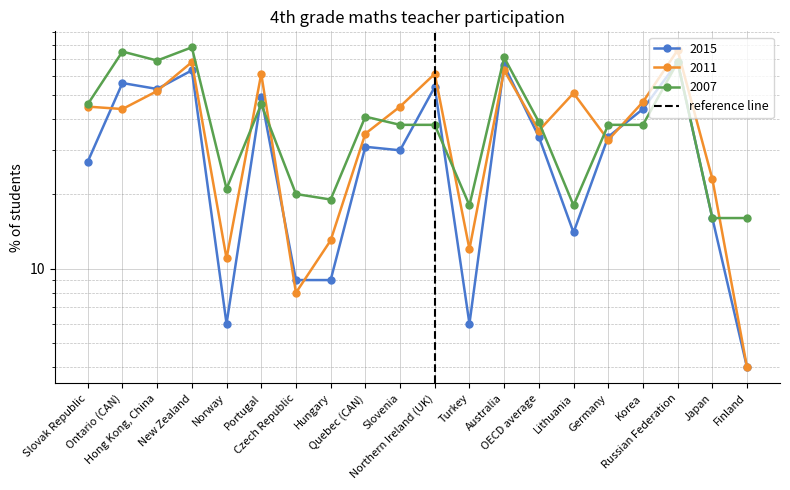

The chart shows a value of 1 at Northern Ireland (UK). True or false?

False